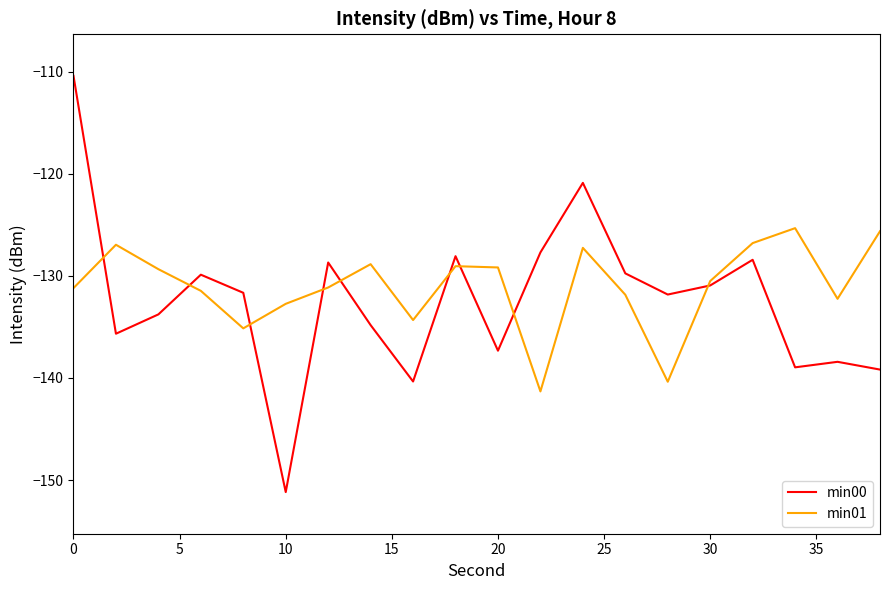

What is the difference between the second highest and minimum values in the min01 series?

15.7